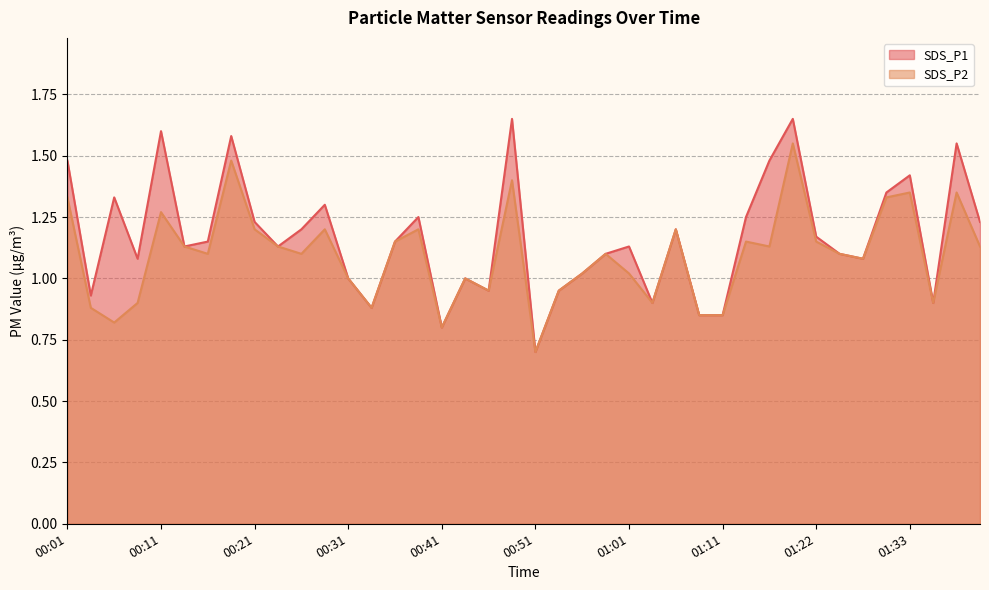

What are all the series names shown in the legend?

SDS_P1, SDS_P2